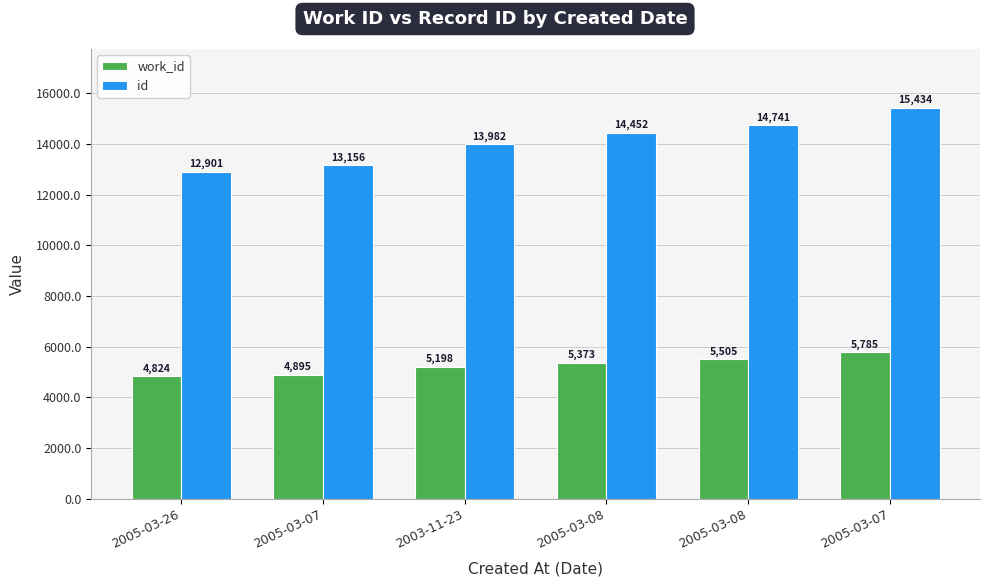

What is the average value of the id series?

14111